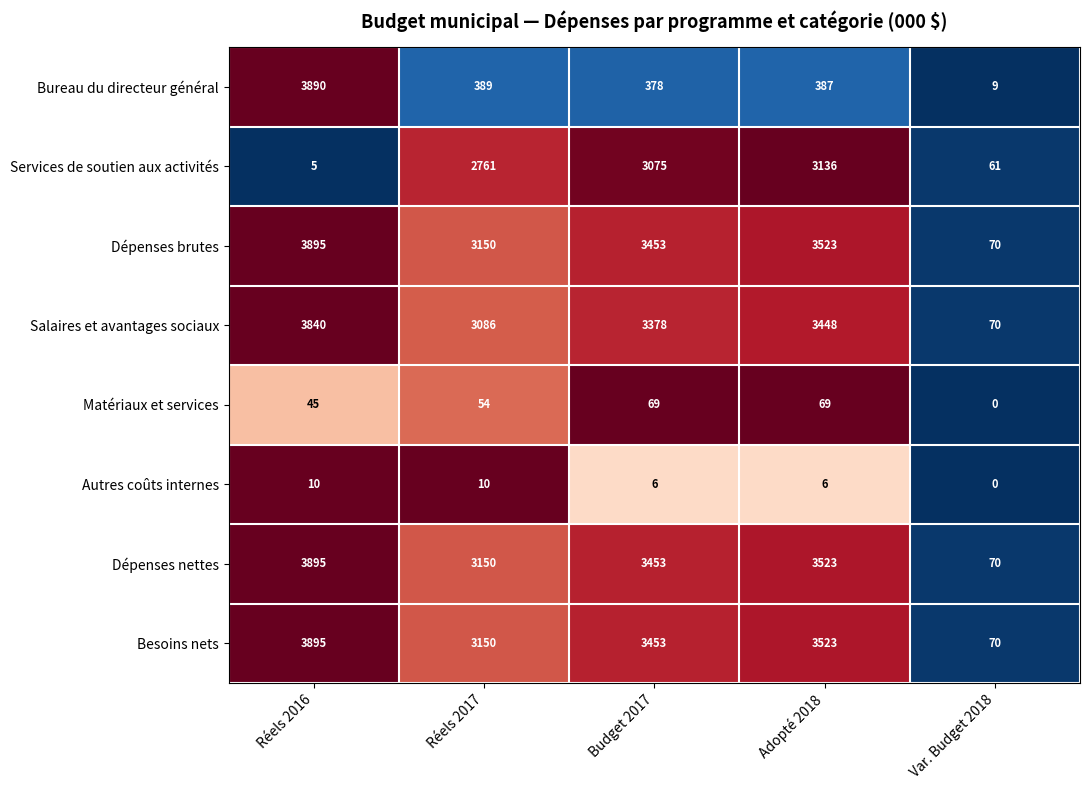

At which label is Besoins nets closest to 1982?

Réels 2017